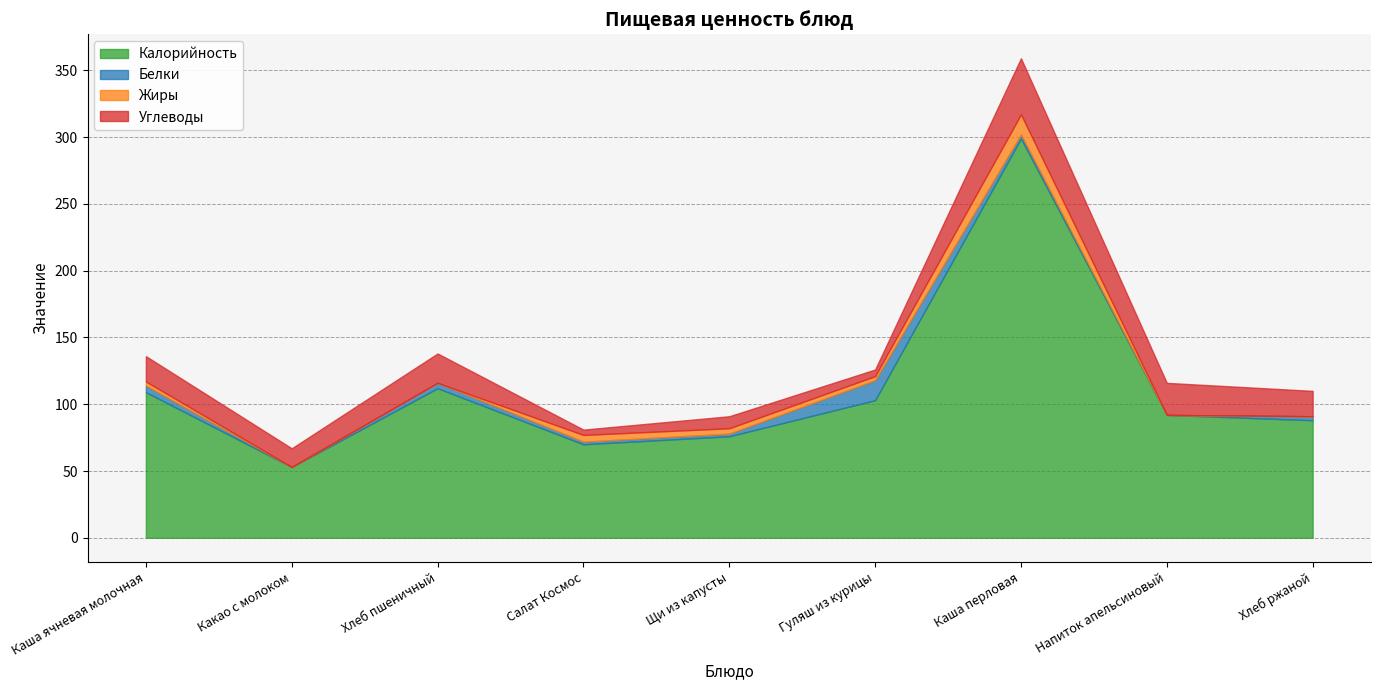

Reading right to left, what are all the values shown in this chart?

Калорийность: Хлеб ржаной=88	Напиток апельсиновый=92	Каша перловая=299	Гуляш из курицы=103	Щи из капусты=76	Салат Космос=70	Хлеб пшеничный=112	Какао с молоком=53	Каша ячневая молочная=109
Белки: Хлеб ржаной=3	Напиток апельсиновый=0	Каша перловая=3	Гуляш из курицы=15	Щи из капусты=2	Салат Космос=2	Хлеб пшеничный=4	Какао с молоком=0	Каша ячневая молочная=5
Жиры: Хлеб ржаной=0	Напиток апельсиновый=0	Каша перловая=15	Гуляш из курицы=3	Щи из капусты=4	Салат Космос=5	Хлеб пшеничный=0	Какао с молоком=0	Каша ячневая молочная=3
Углеводы: Хлеб ржаной=19	Напиток апельсиновый=24	Каша перловая=42	Гуляш из курицы=5	Щи из капусты=9	Салат Космос=4	Хлеб пшеничный=22	Какао с молоком=14	Каша ячневая молочная=19